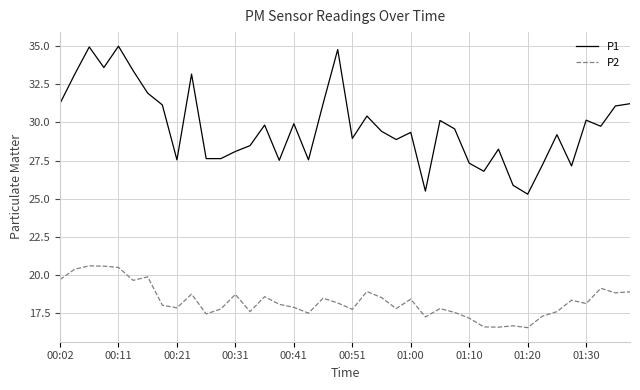

How many series are shown in this chart?

2